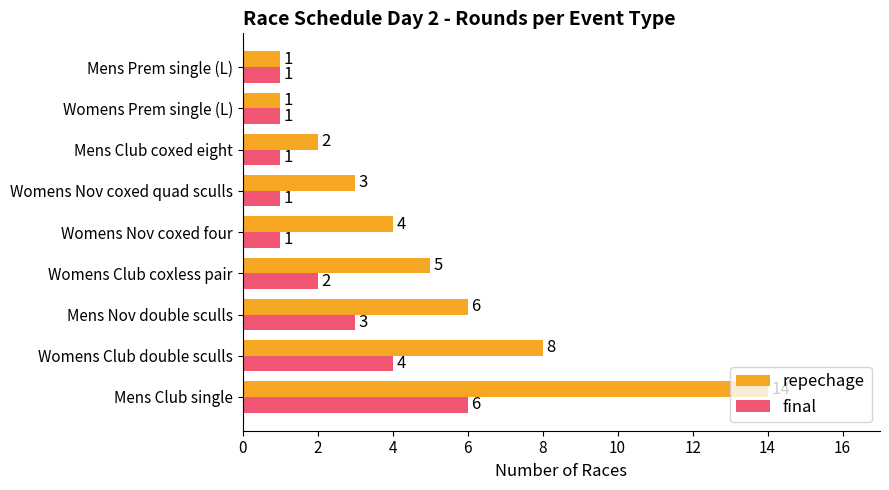

The final series shows 2 at Womens Nov coxed four. True or false?

False